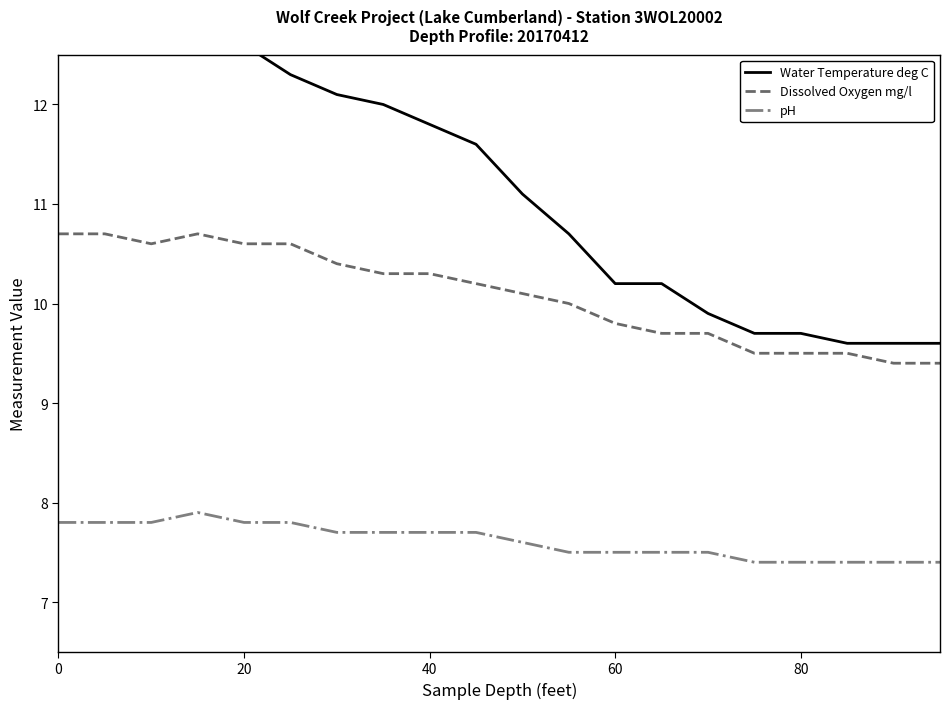

What is the highest value of the pH series?

7.9